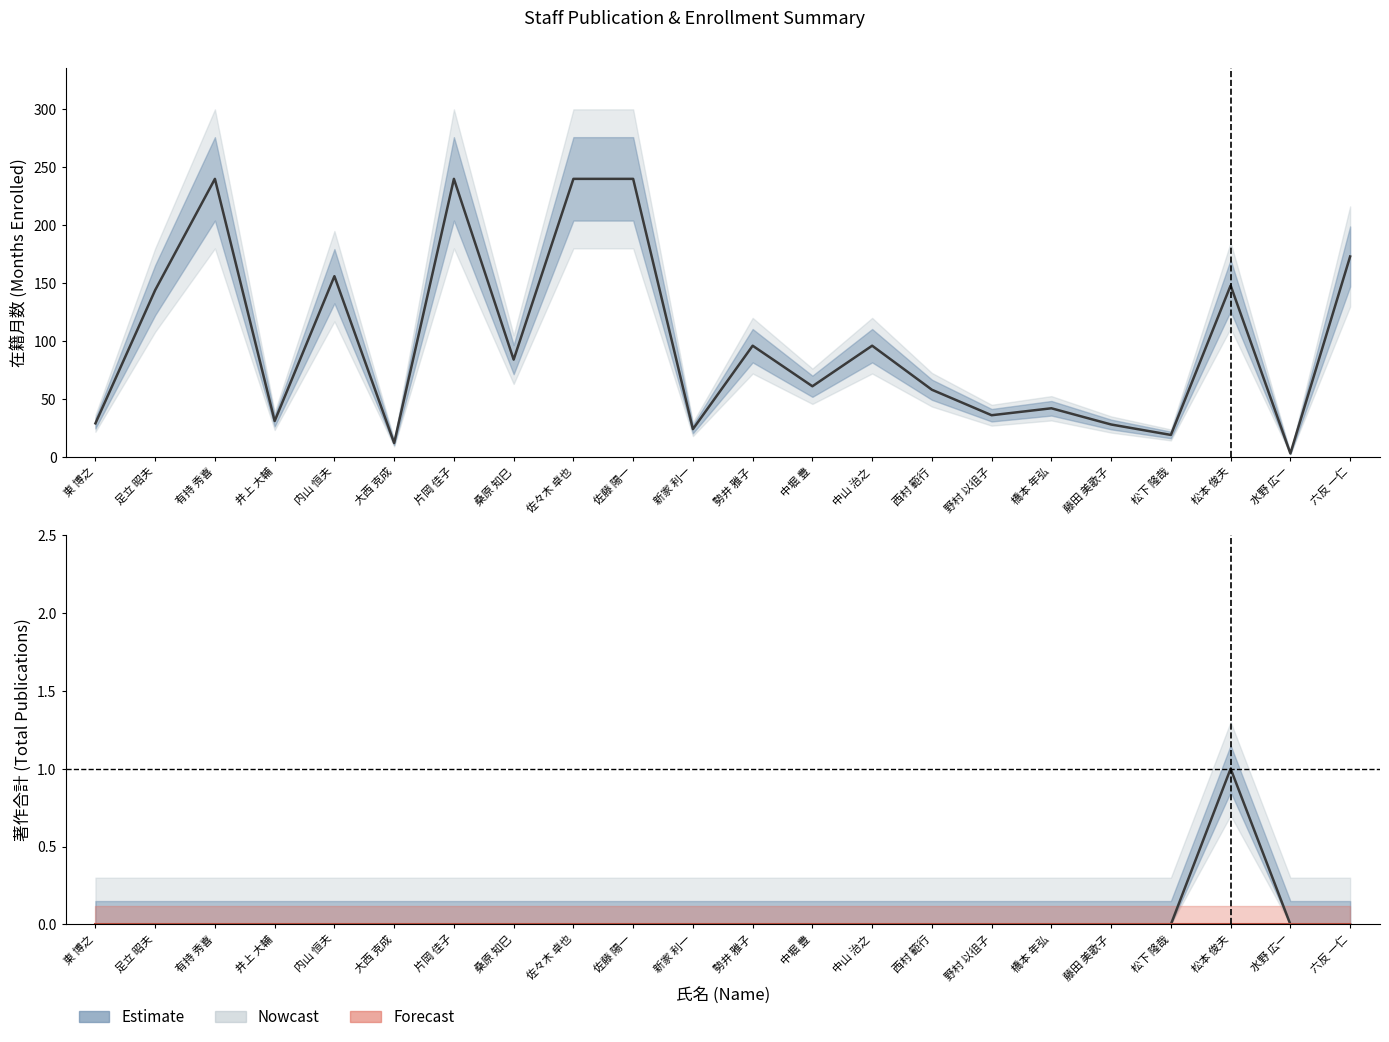

Is it true that 在籍月数 equals 14 at 井上 大輔?

False